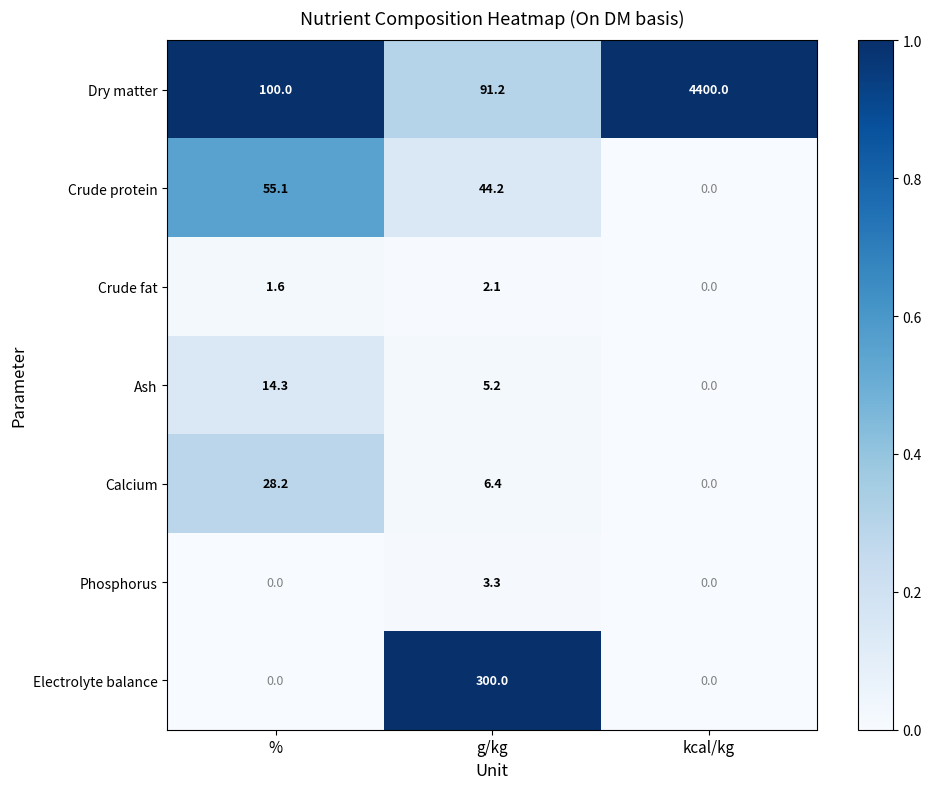

Is it true that Electrolyte balance equals 300.0 at g/kg?

True